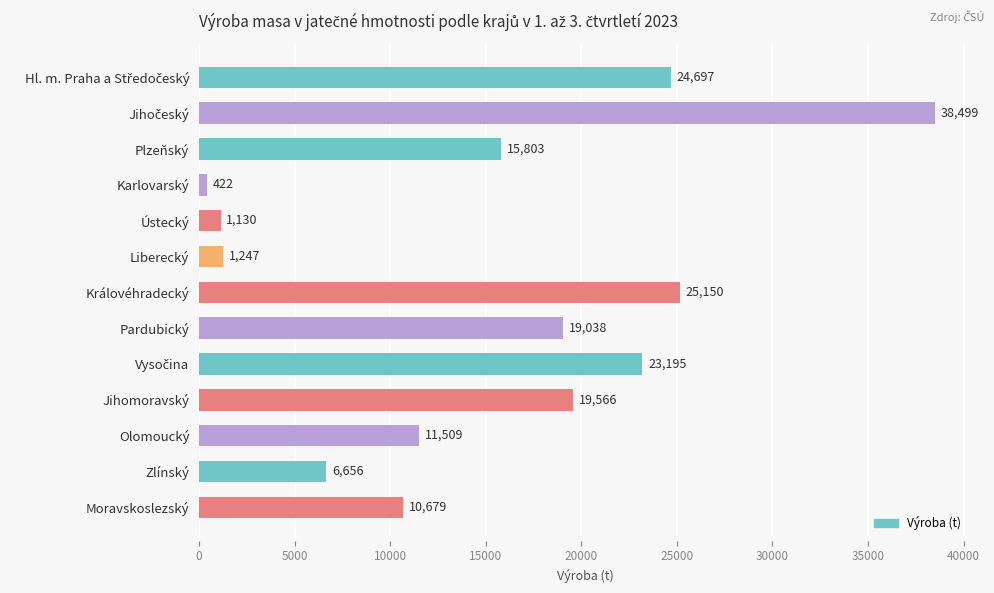

How many values are below 15802?

6